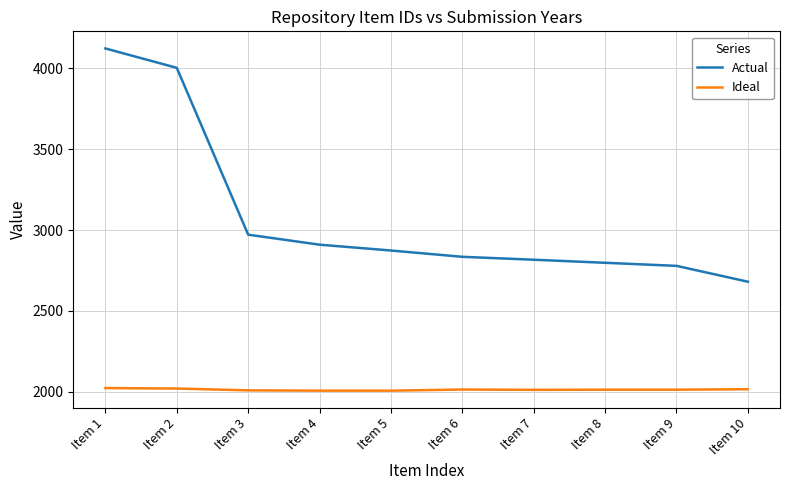

Where is Actual nearest to the value 3402?

Item 3